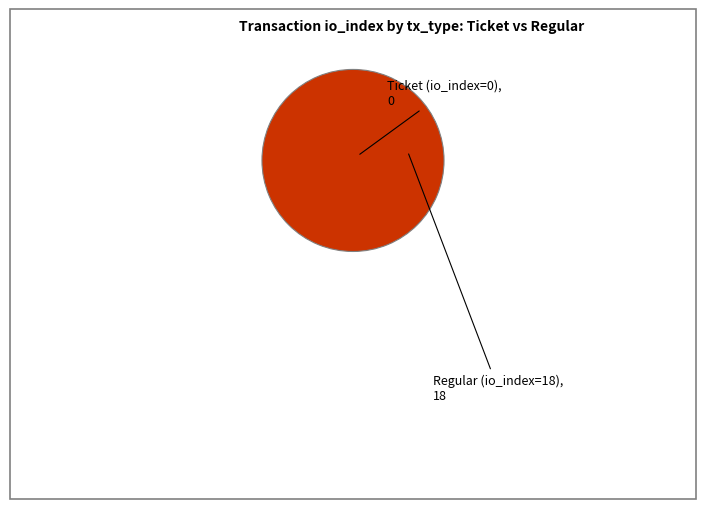

Which slice is the smallest?

Ticket (io_index=0)